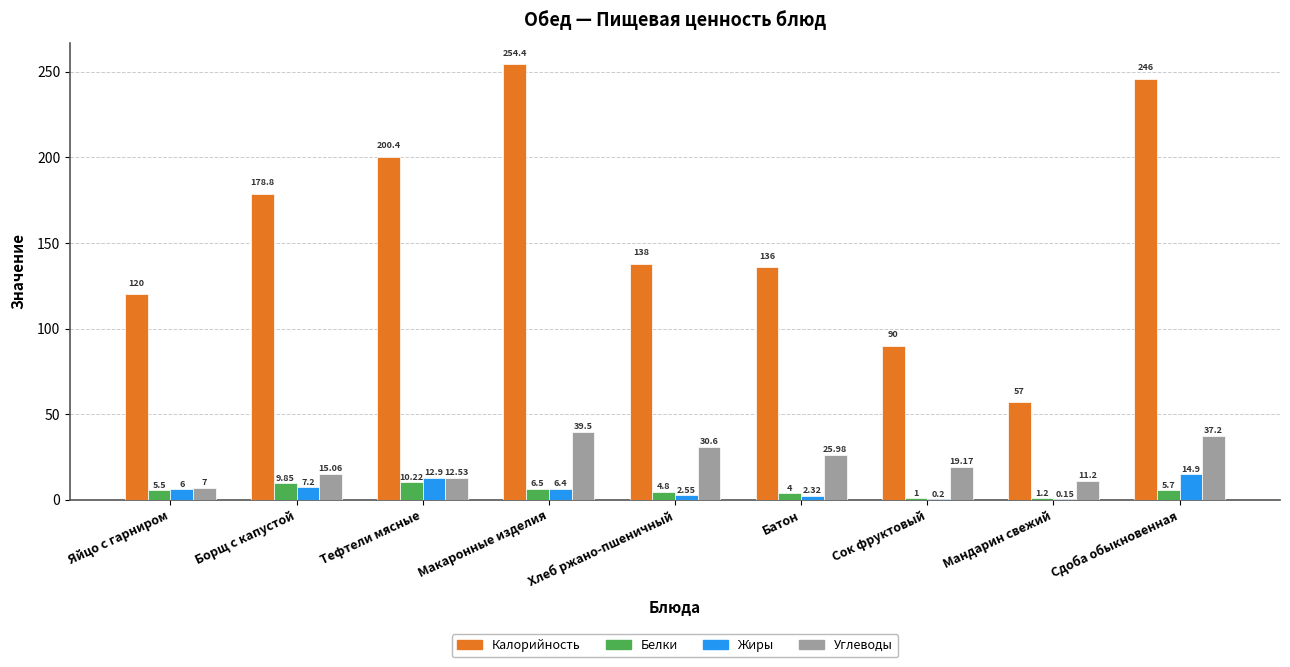

Which category has the highest value in the Калорийность series?

Макаронные изделия